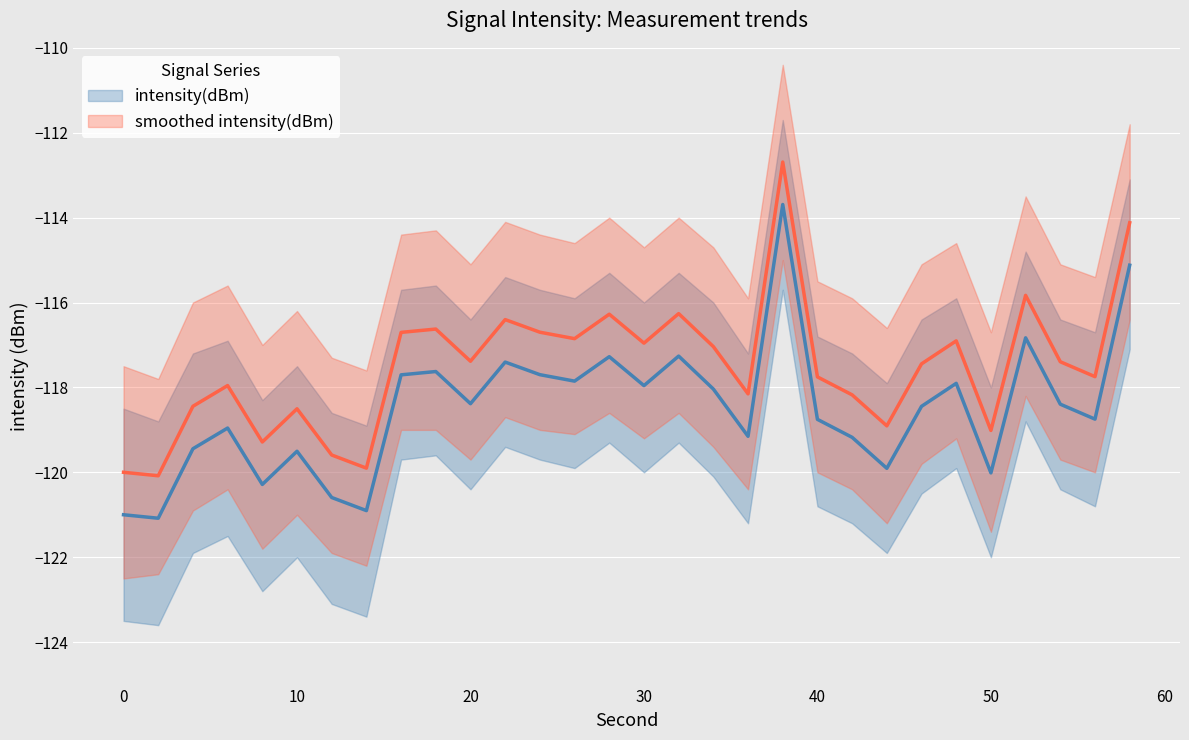

What is the value of the 4th point from the left?

-119.0